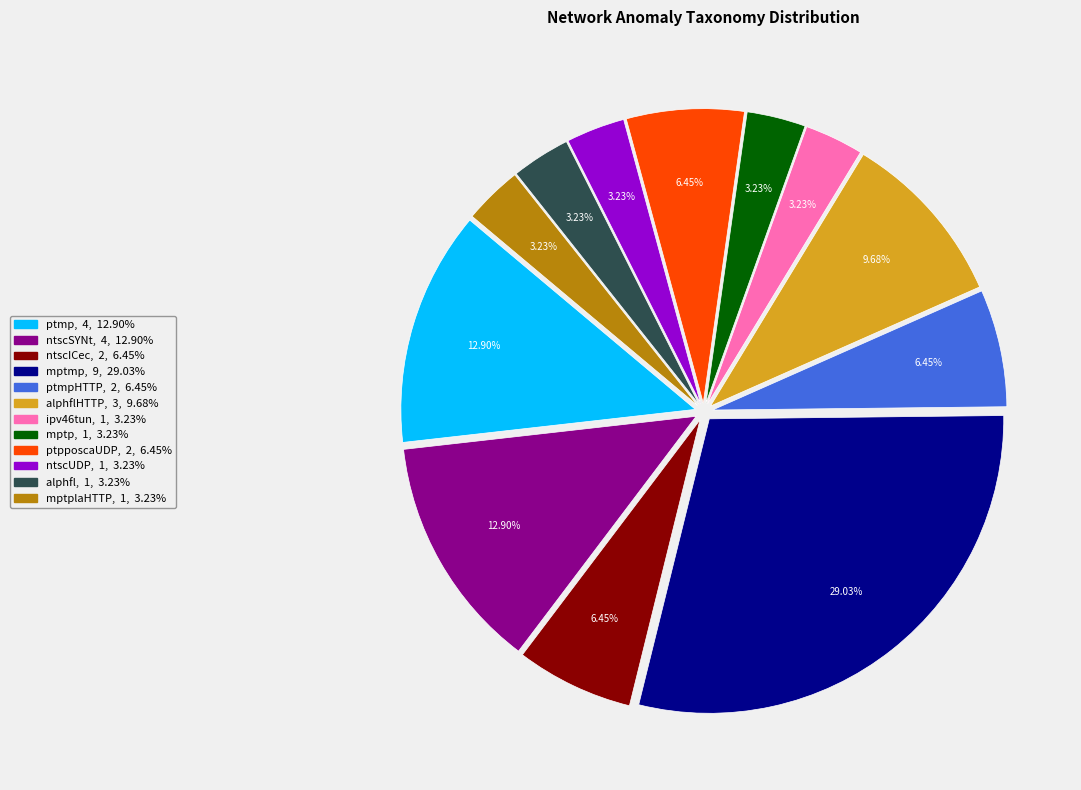

Is there any slice that represents more than half of the pie?

No